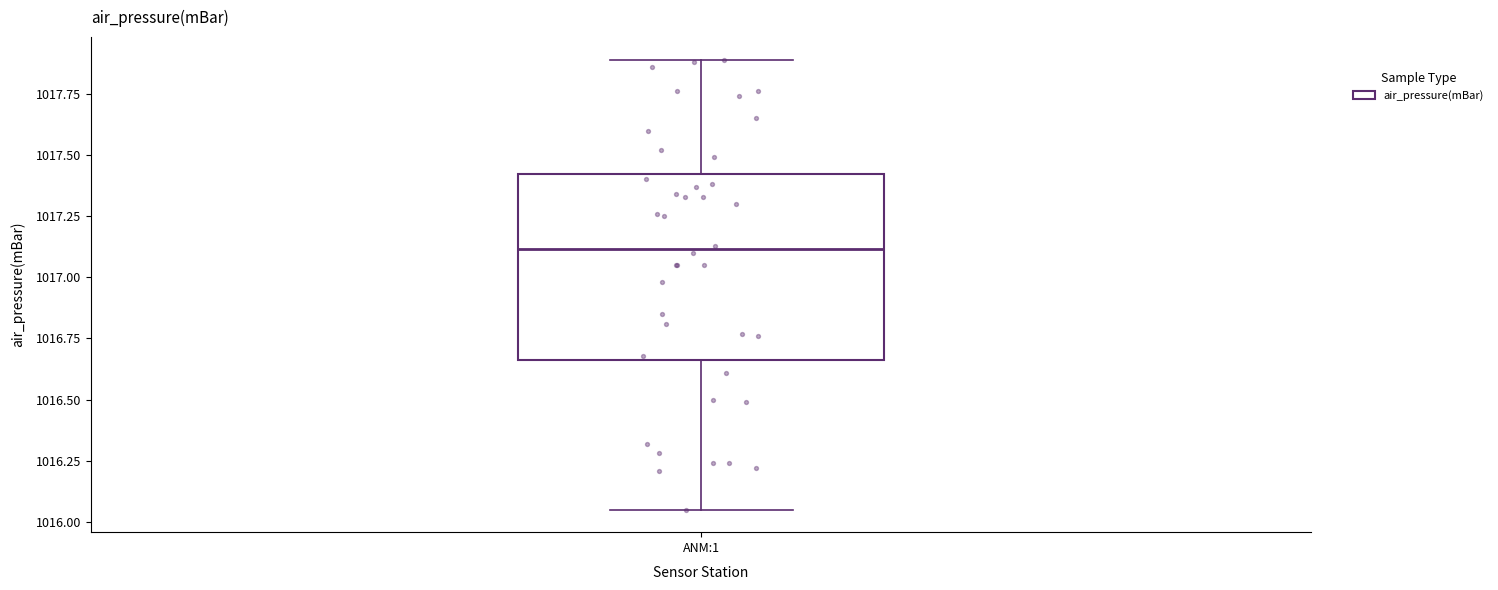

Transcribe this box plot: give where the median line is, the range the box spans, and where the two whiskers end, as read against the y-axis. The values are not printed on the chart, so give them approximately, as read against the axis.

median 1017.10, box 1016.65 to 1017.40, whiskers 1016.05 to 1017.90